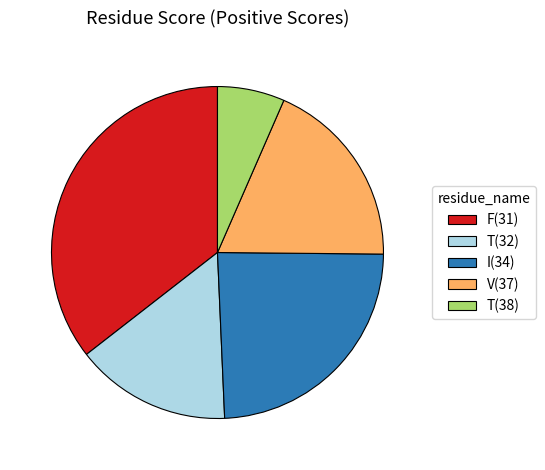

Is the sum of V(37) and F(31) greater than half?

Yes